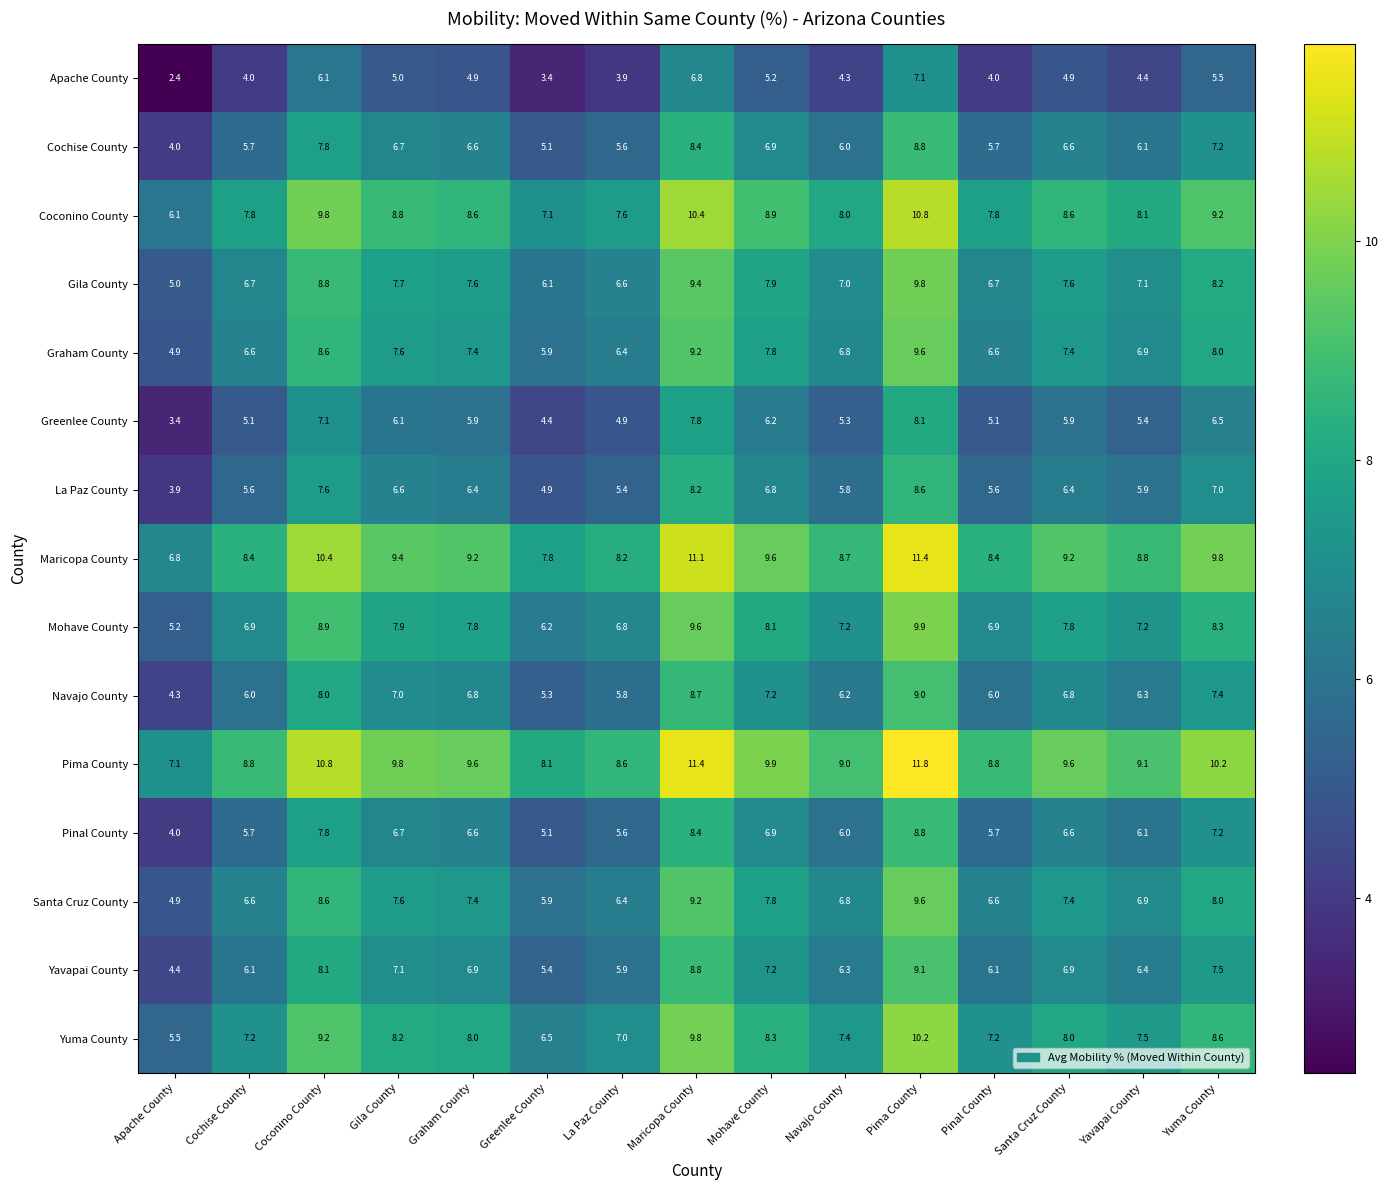

The value of La Paz County at Coconino County is 4.0. True or false?

False